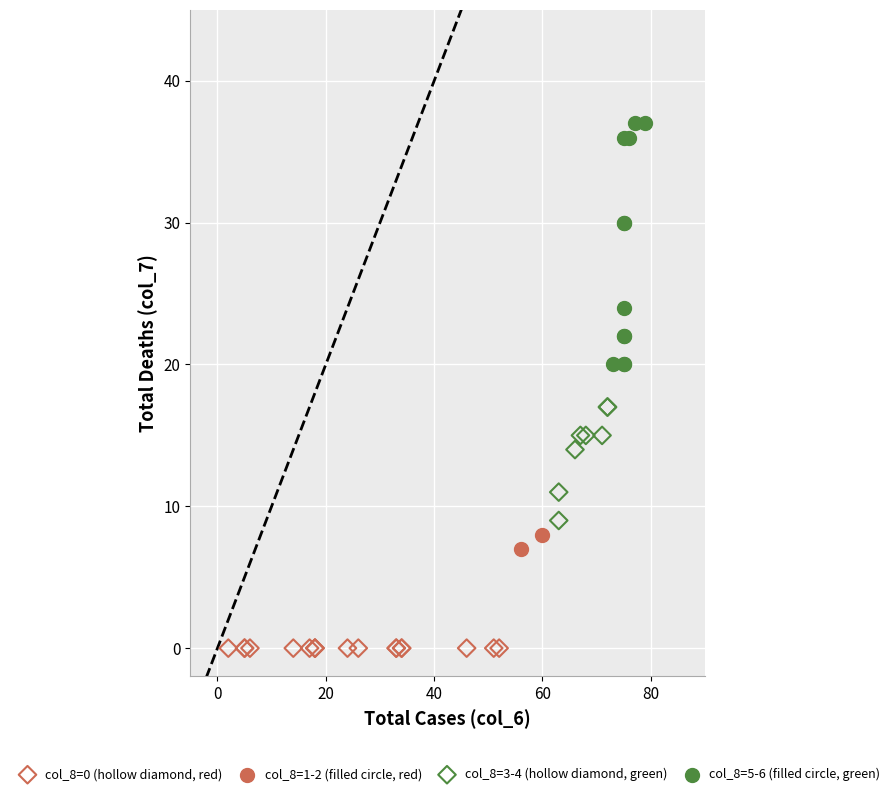

What are all the series names shown in the legend?

col_8=0 (hollow diamond, red), col_8=1-2 (filled circle, red), col_8=3-4 (hollow diamond, green), col_8=5-6 (filled circle, green)